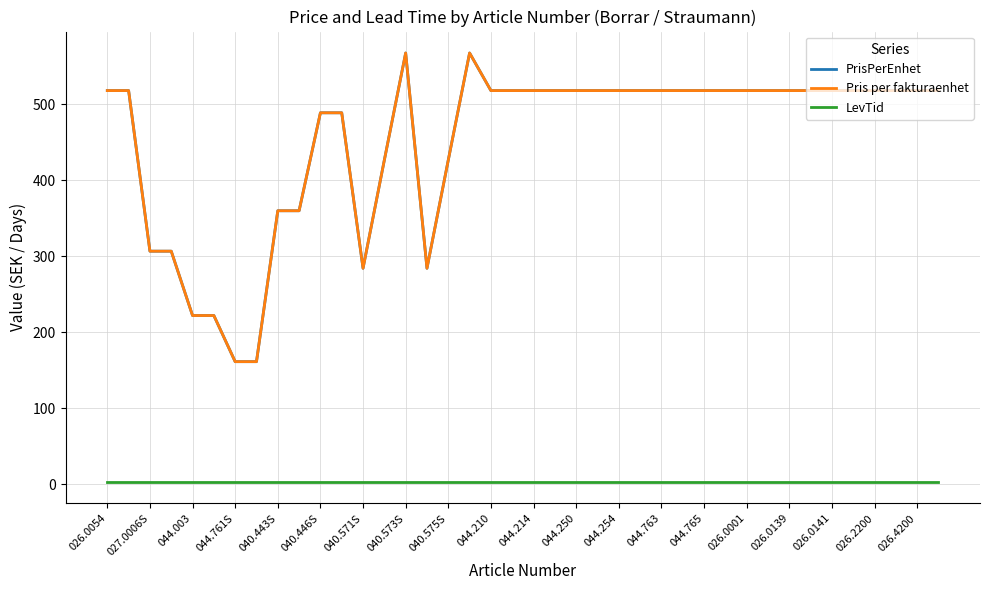

True or false: LevTid has more than 1 interior local peaks.

False